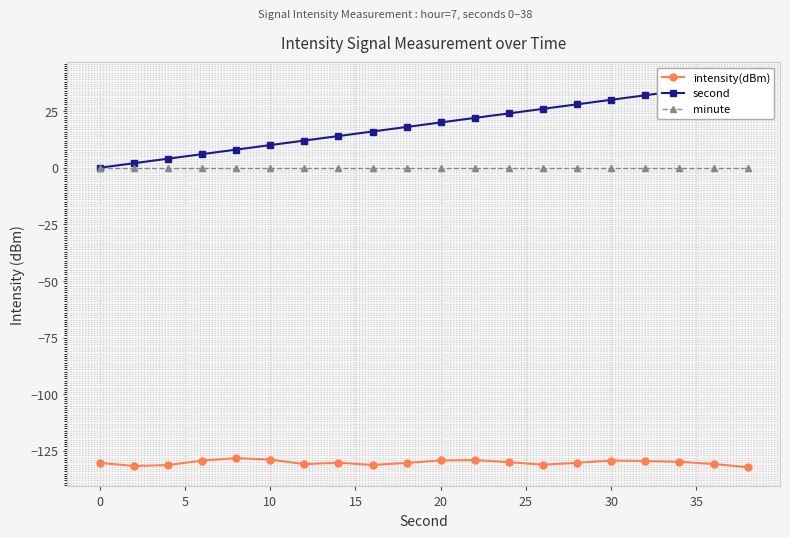

What is the greatest value displayed?

38.0